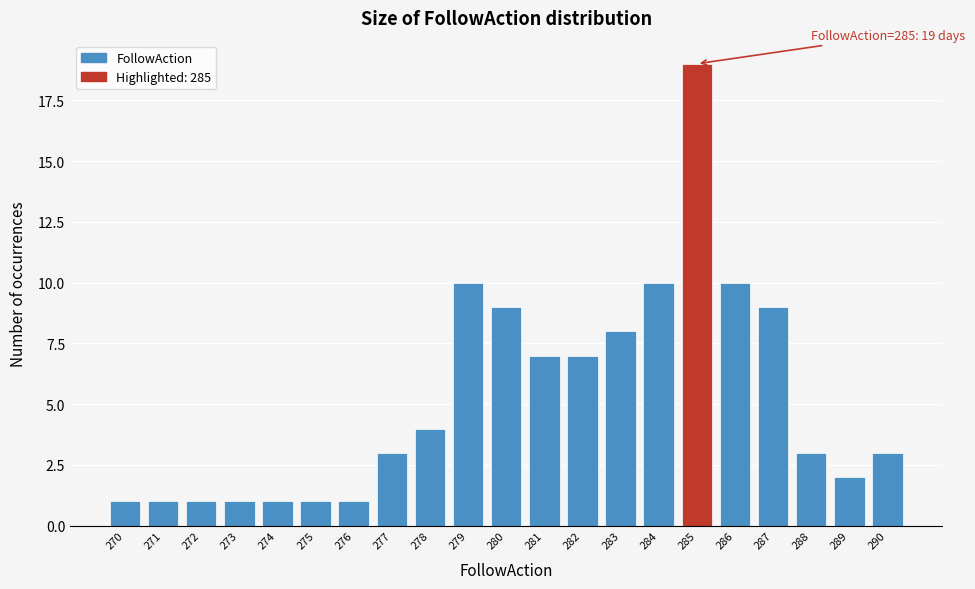

Which range on the x-axis has the tallest bar?

284.5 to 285.5